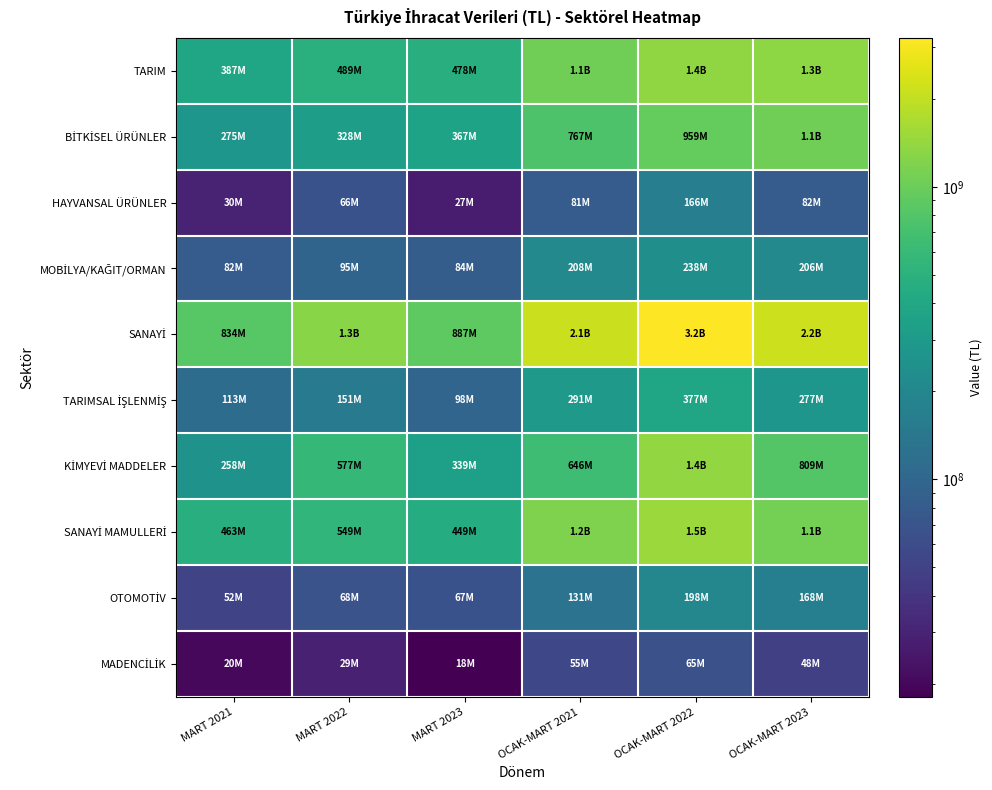

Which series has the widest spread of values?

SANAYİ